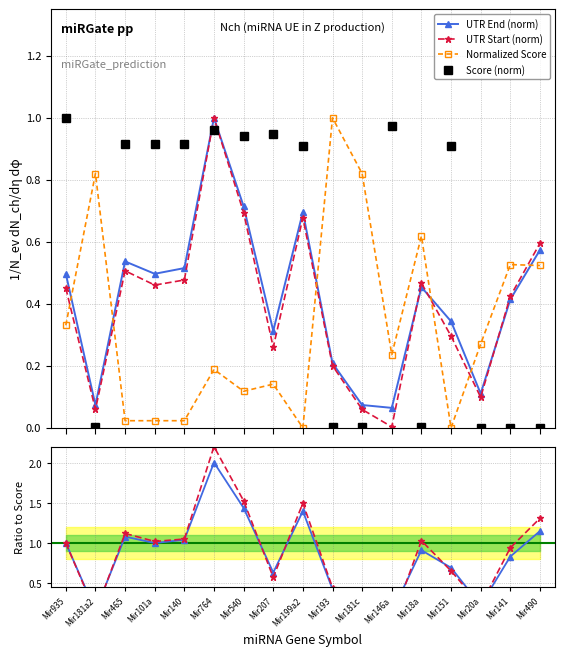

Which has a higher value, Mir146a or Mir490?

Mir490